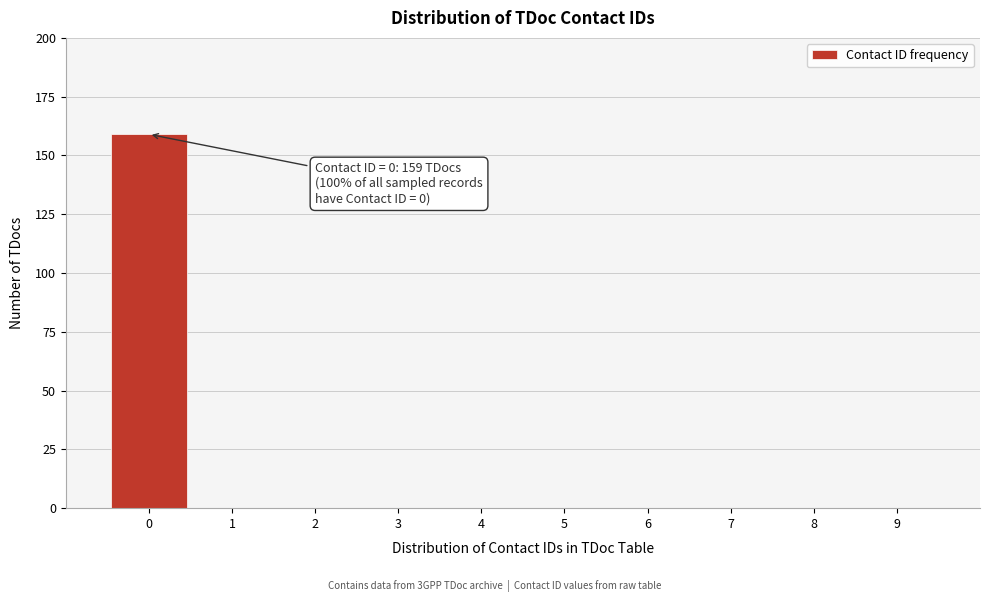

Which range on the x-axis has the tallest bar?

-0.5 to 0.5